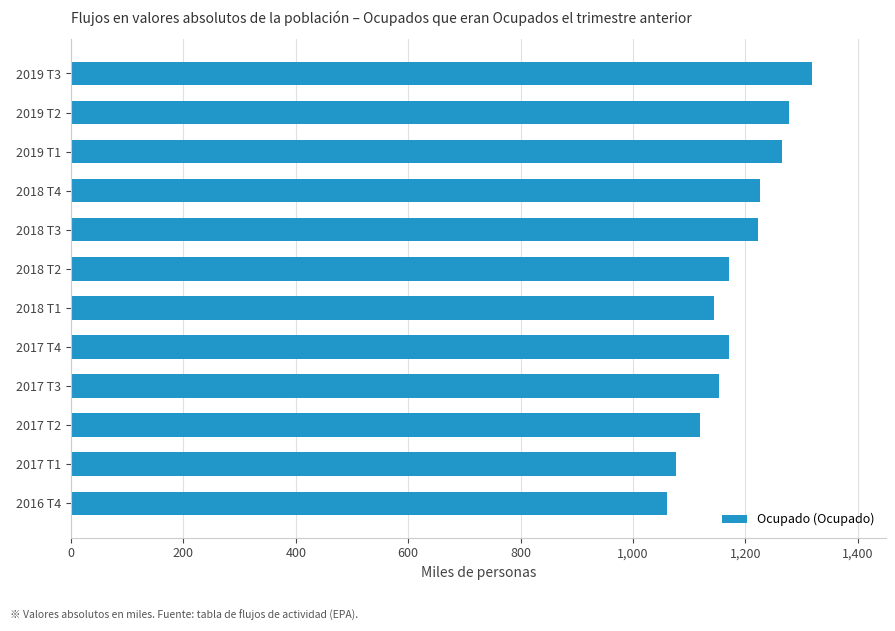

Which category has the highest value across all series?

2019 T3